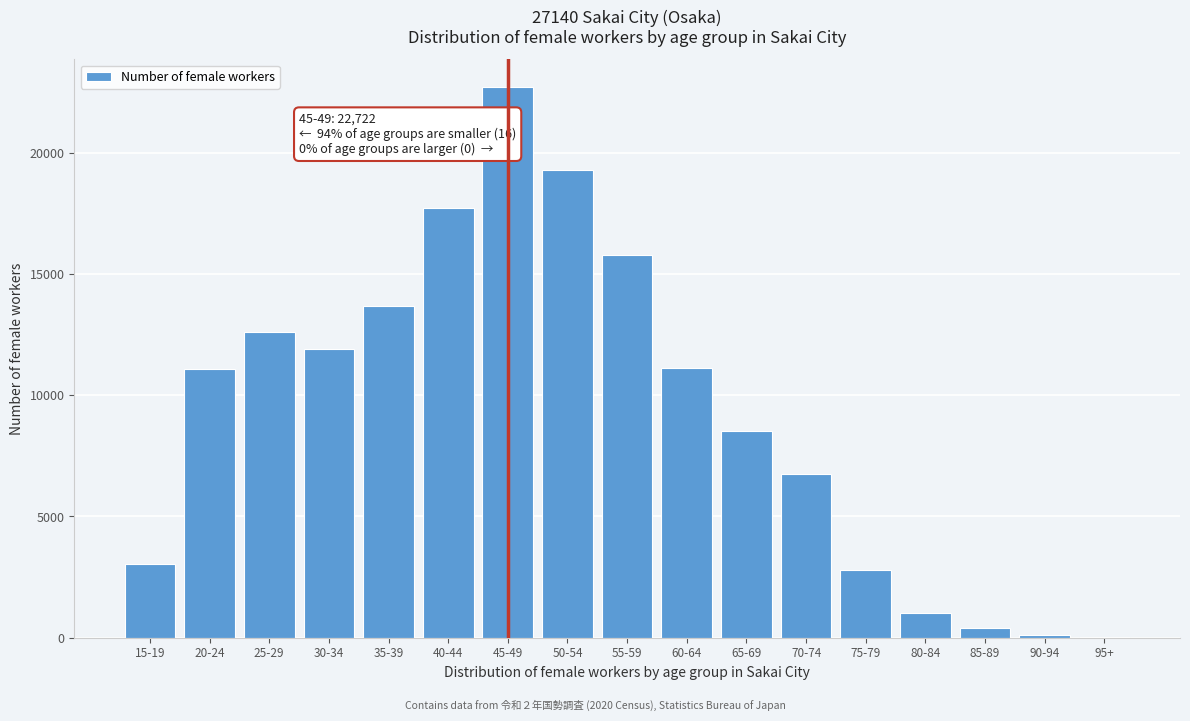

What is the greatest value displayed?

22722